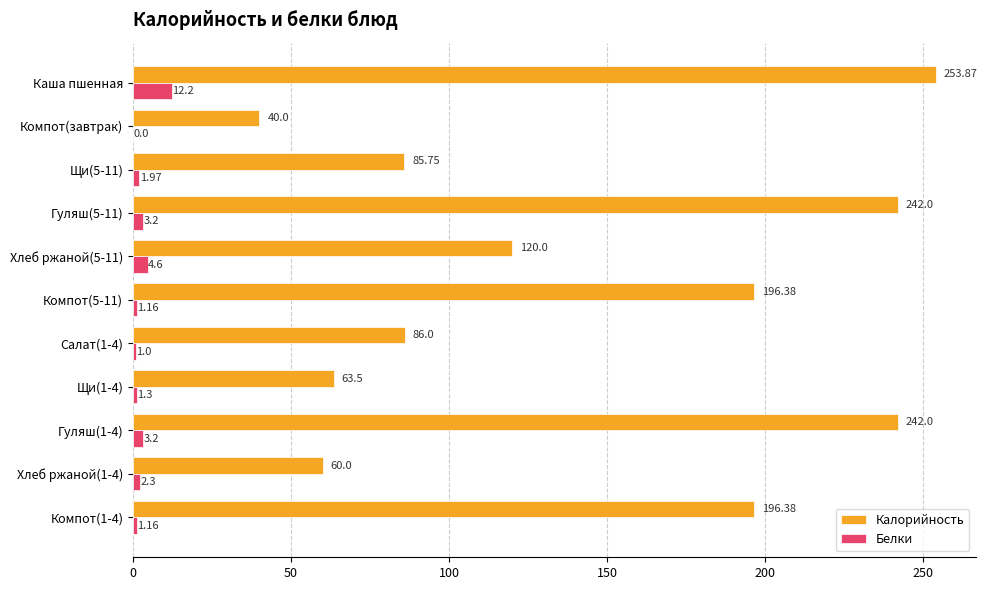

Which series changed the most between Щи(5-11) and Компот(5-11)?

Калорийность